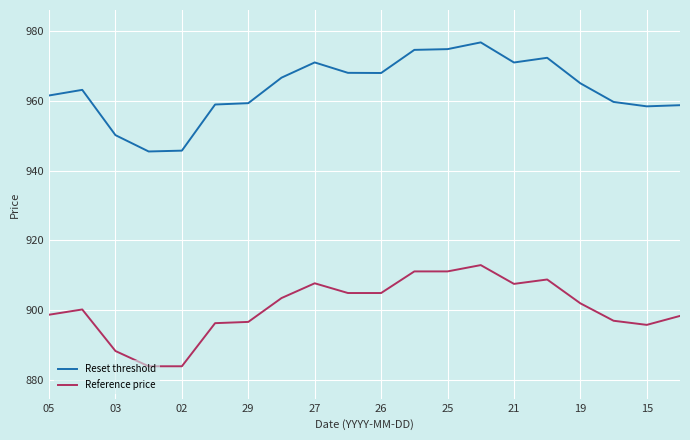

What is the minimum value for Reset threshold?

945.5